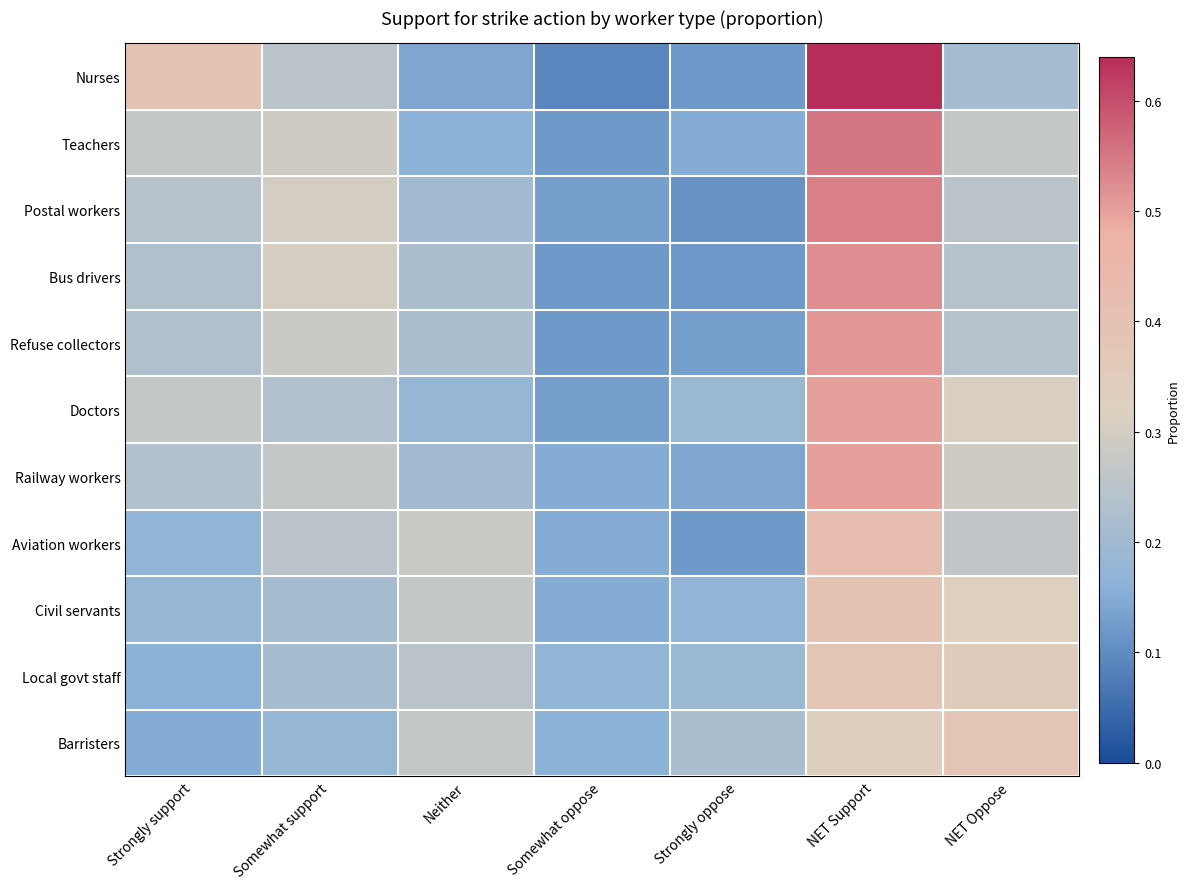

At Neither, list the series in order from smallest to largest.

Nurses, Teachers, Doctors, Postal workers, Railway workers, Bus drivers, Refuse collectors, Local govt staff, Civil servants, Barristers, Aviation workers